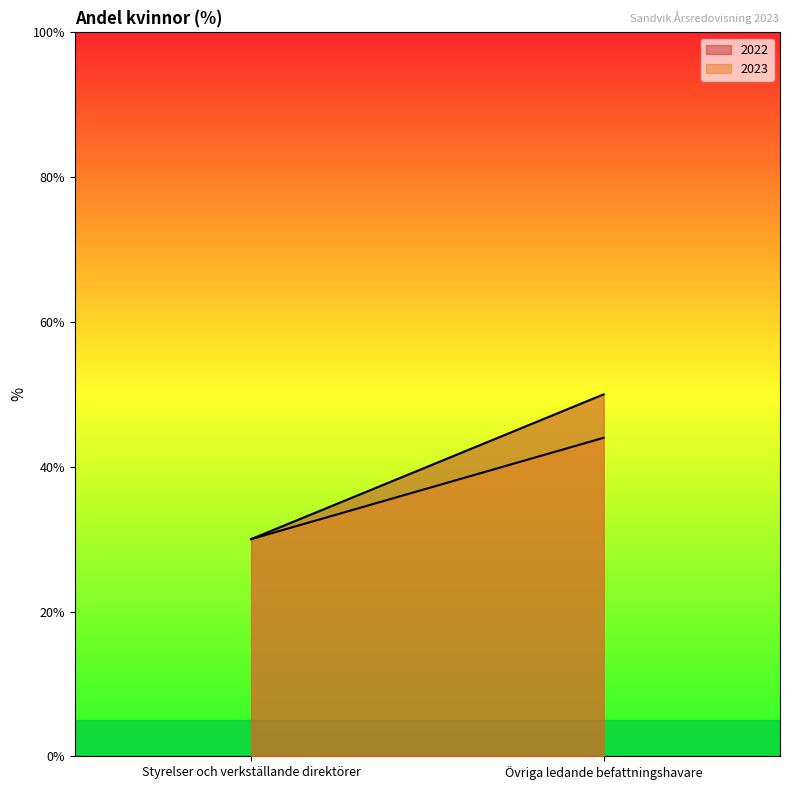

Reading right to left, extract all data points from this chart.

2022: 50	30
2023: 44	30